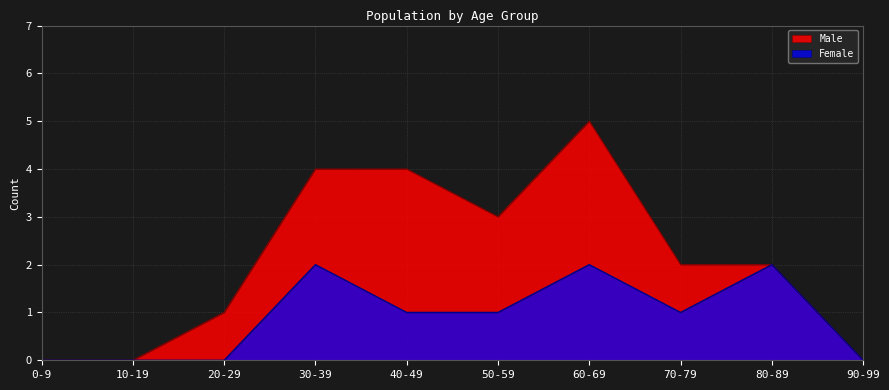

Reading left to right, transcribe all the data shown in this chart.

Male: 0	0	1	4	4	3	5	2	2	0
Female: 0	0	0	2	1	1	2	1	2	0